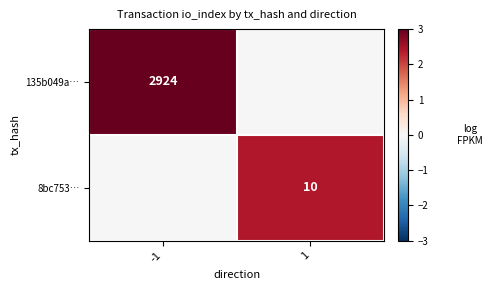

Is it true that 135b049a… equals 5014 at -1?

False